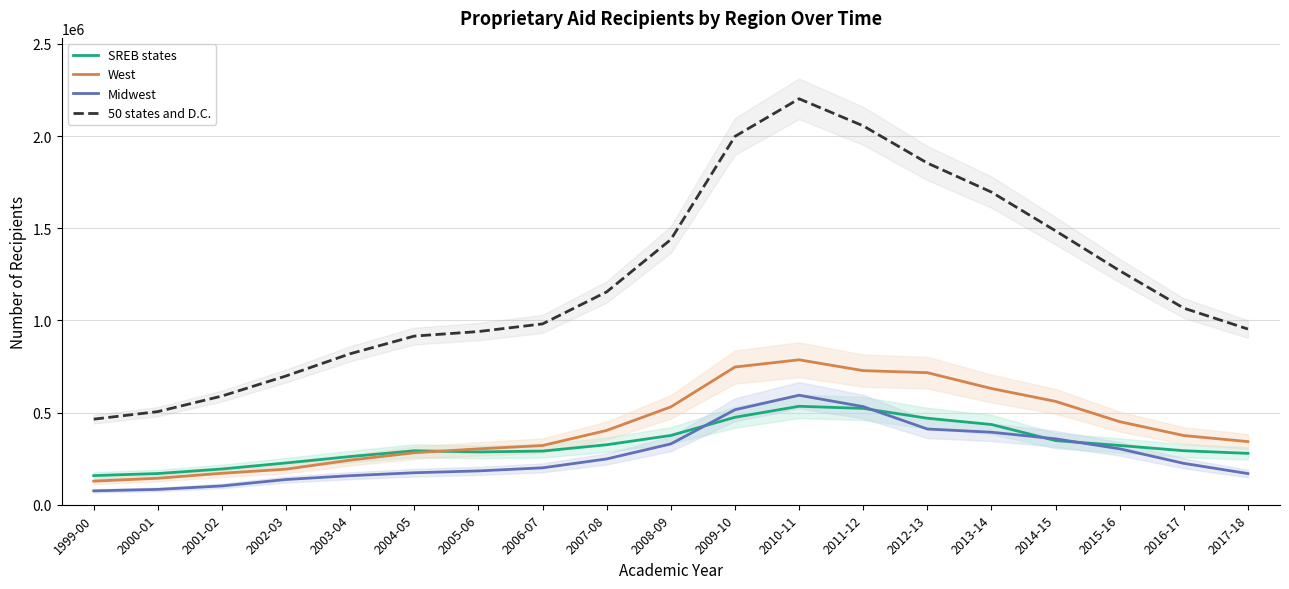

How many values in the 50 states and D.C. series exceed 1066255?

9